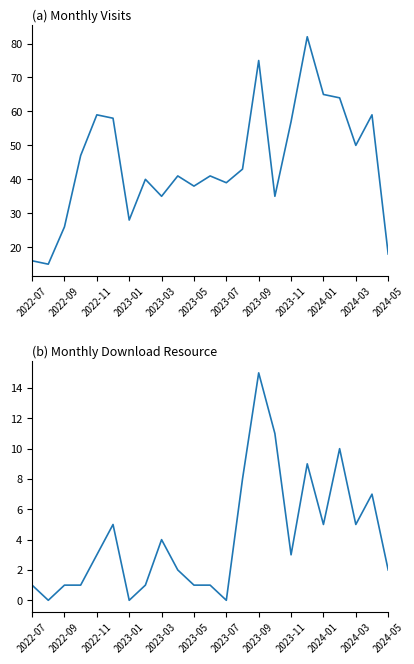

What is the average value of the monthly_visit series?

45